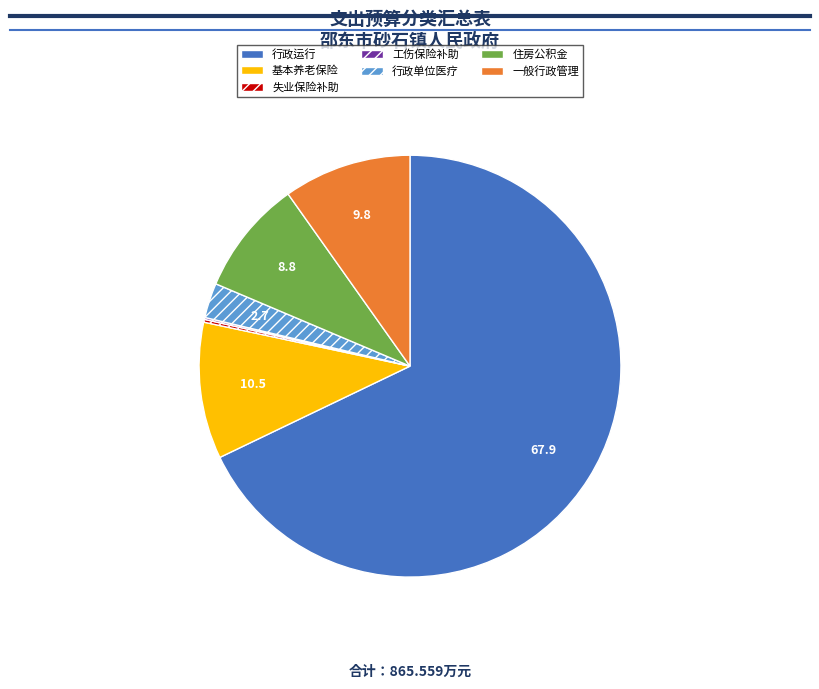

Is there any slice that represents more than half of the pie?

Yes